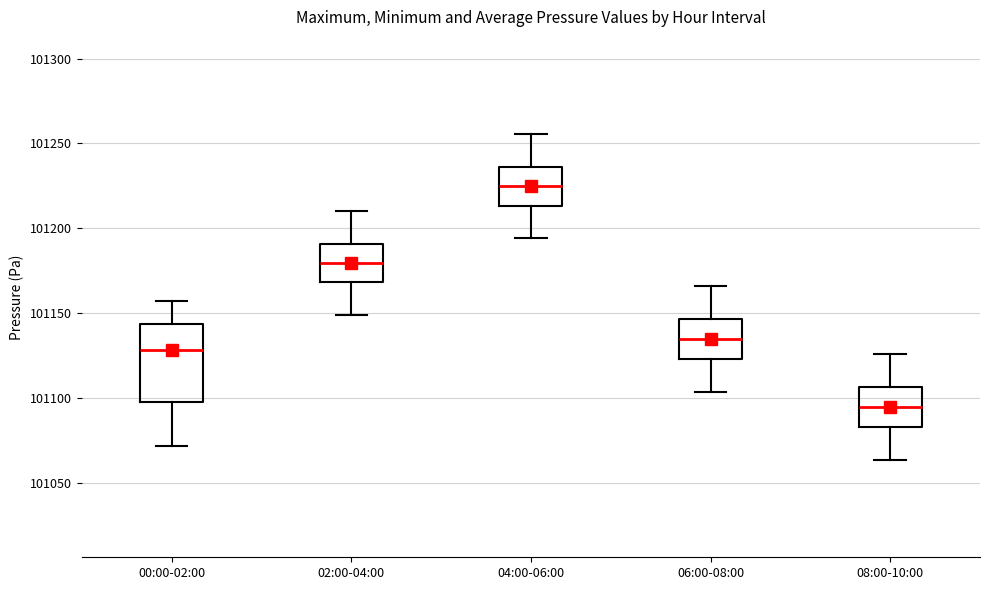

Comparing the boxes themselves (not the whiskers), which one is the tallest?

00:00-02:00